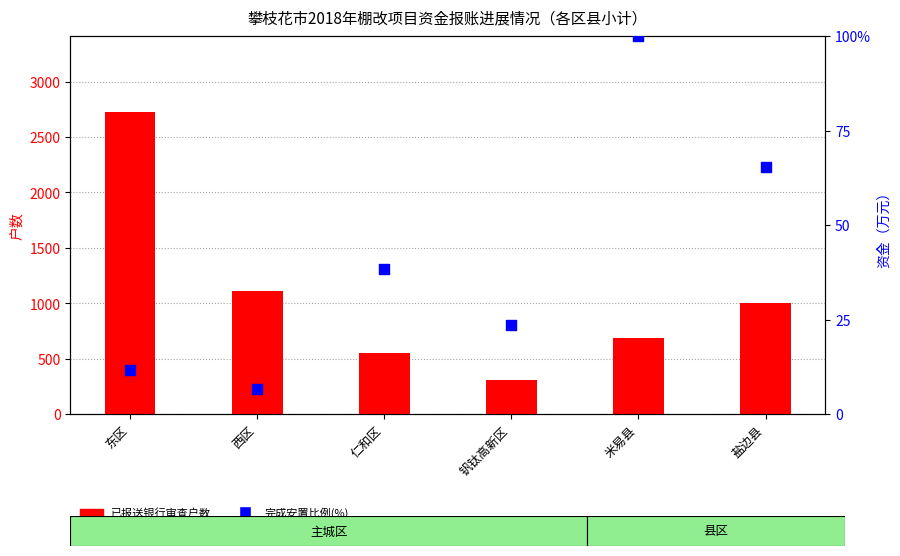

Which series has the widest spread of Y values?

已报送银行审查户数